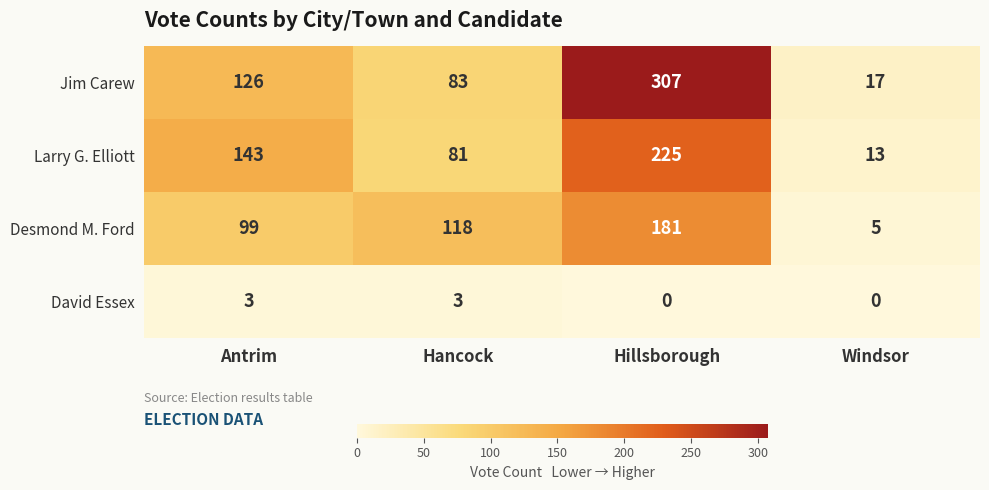

Between Antrim and Windsor, which series saw the biggest shift?

Larry G. Elliott